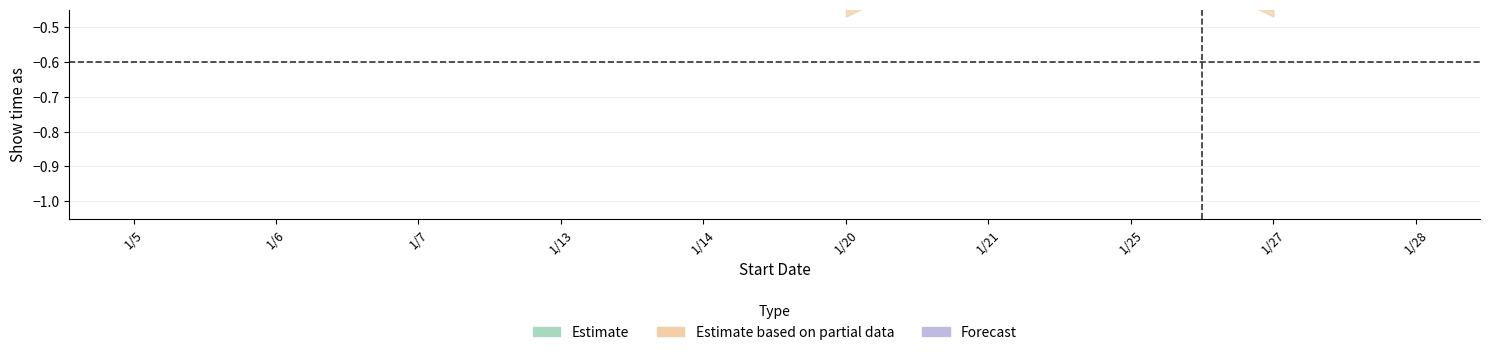

Which series has the largest total across all categories?

Estimate